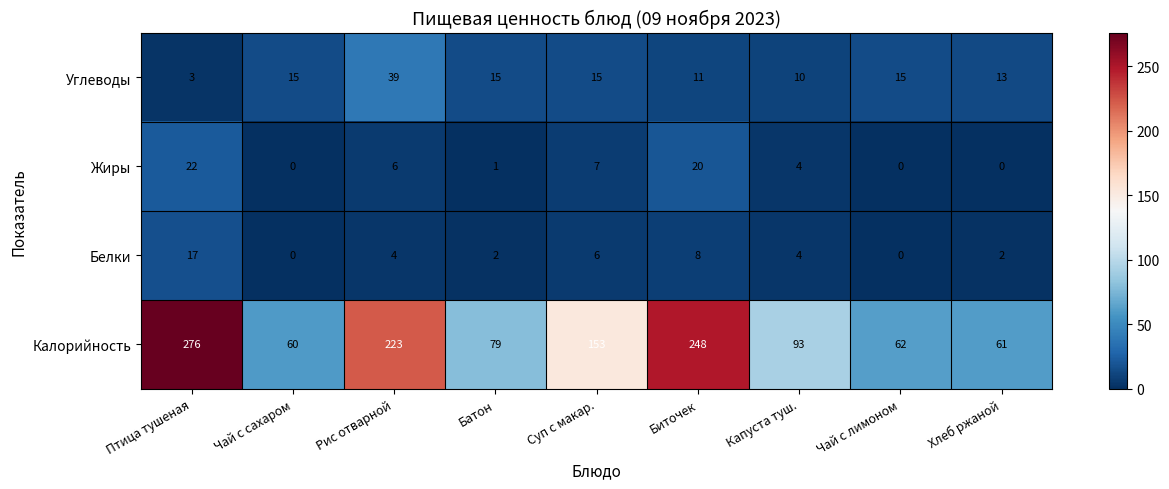

How many values in the Белки series are below 4?

4